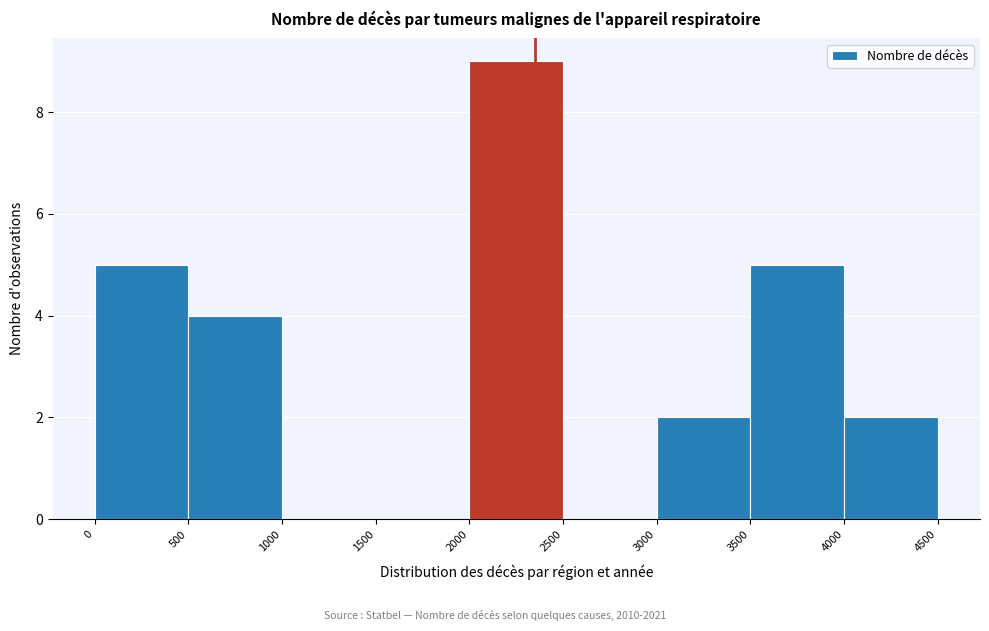

Over which range of the x-axis is the bar tallest?

2000 to 2500